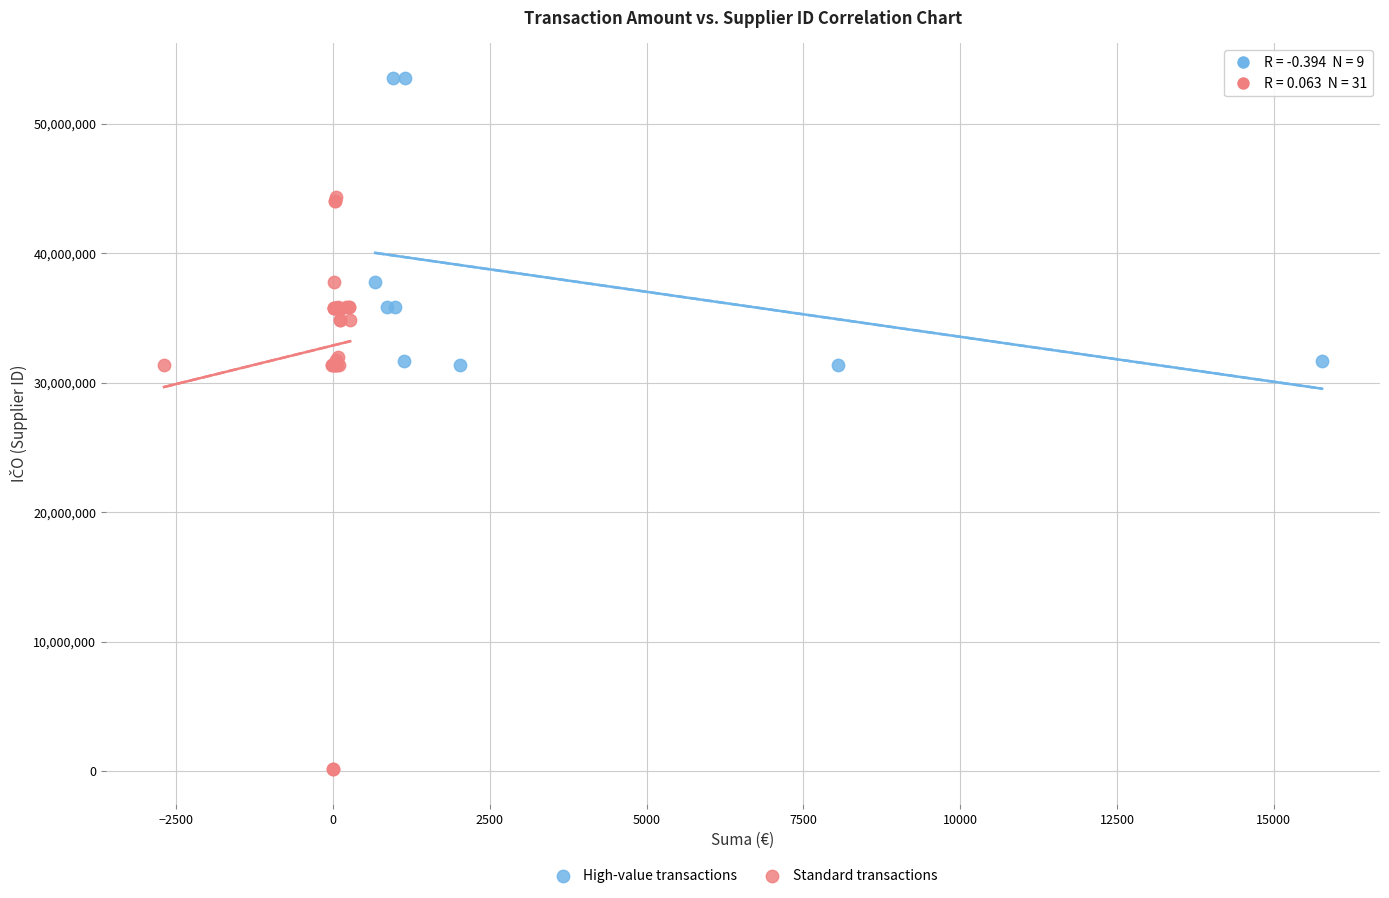

Which series has the widest spread of Y values?

Standard transactions